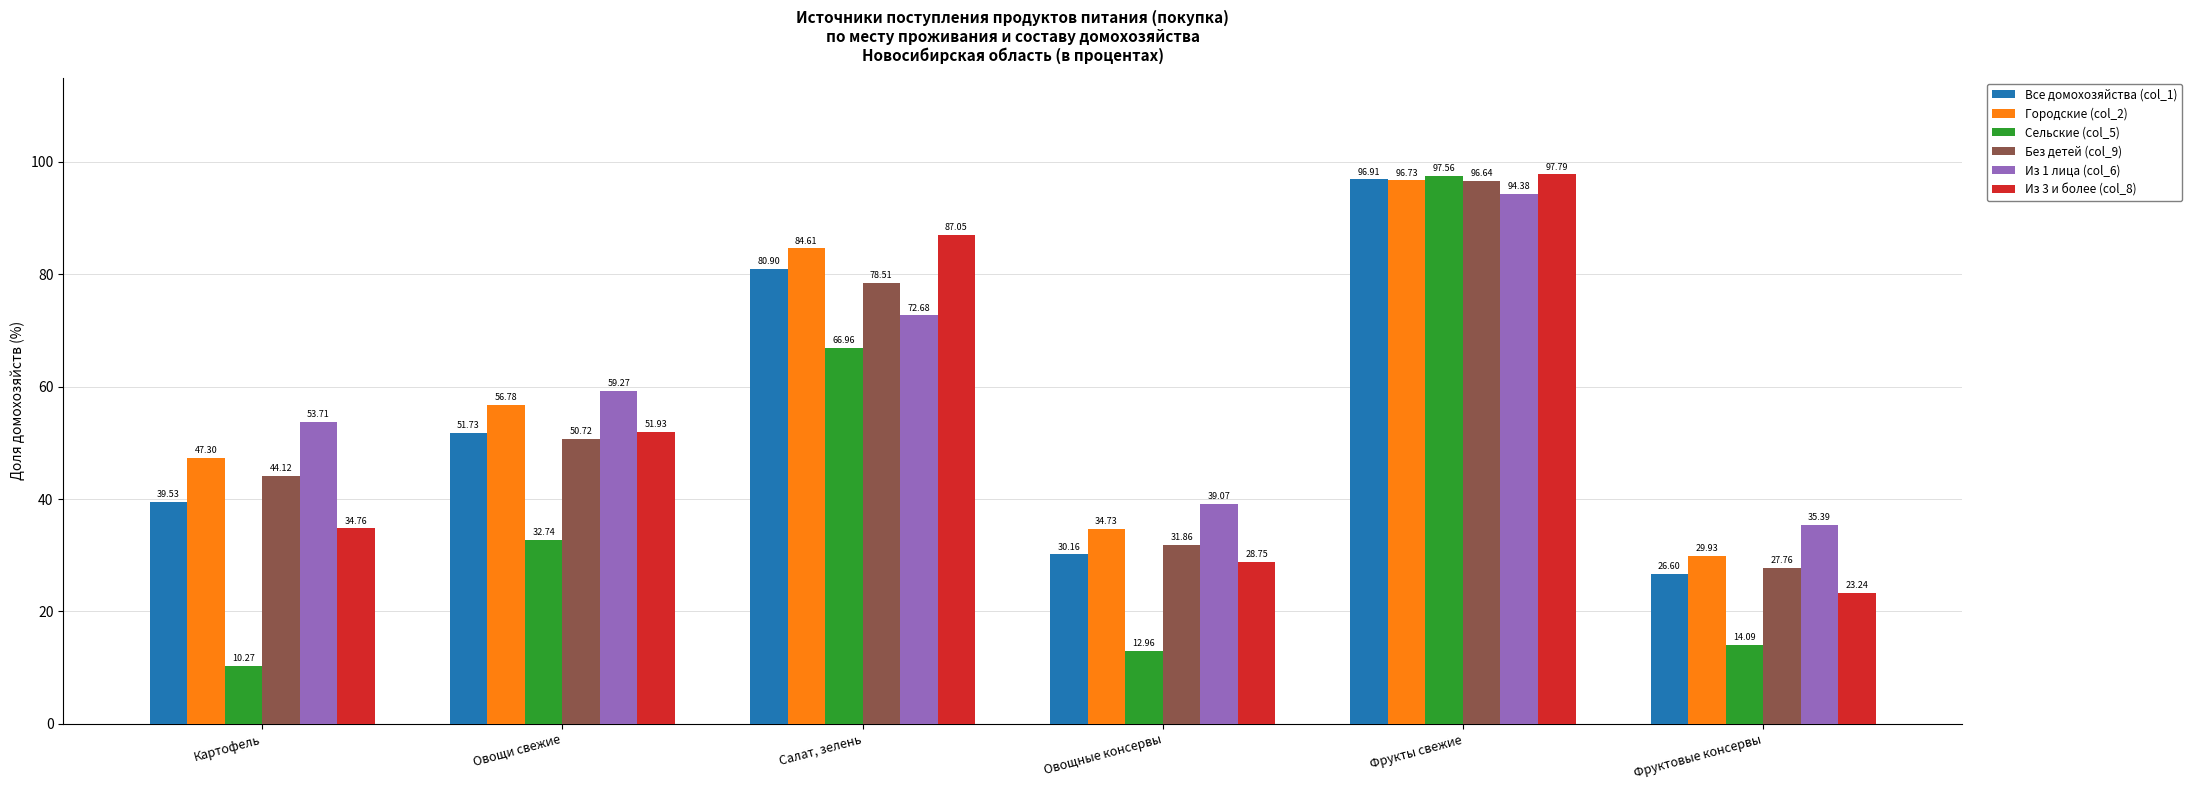

What is the smallest value displayed?

10.3